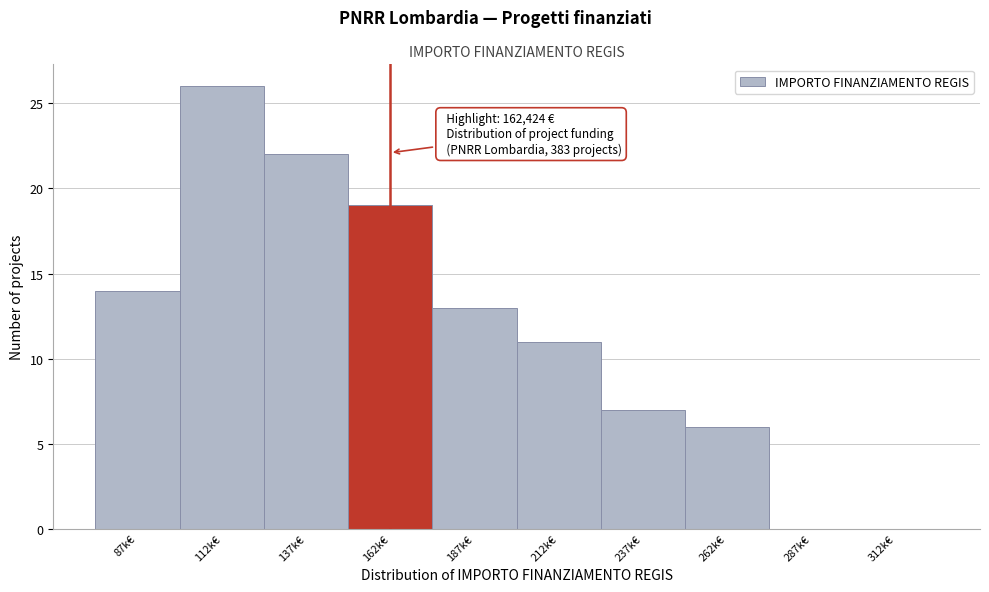

Reading right to left, list all the values displayed in this chart.

312k€=0	287k€=0	262k€=6	237k€=7	212k€=11	187k€=13	162k€=19	137k€=22	112k€=26	87k€=14